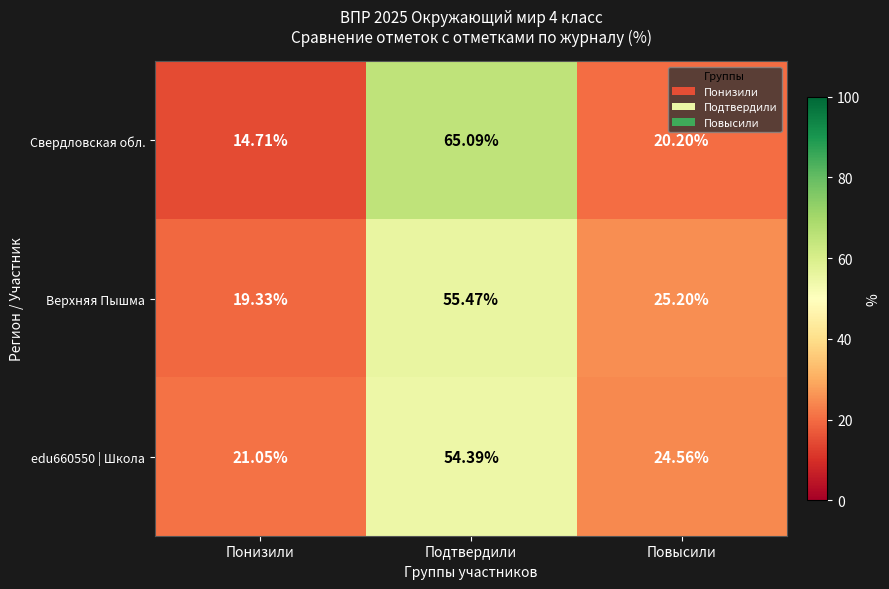

Which series has the widest spread of values?

Свердловская обл.